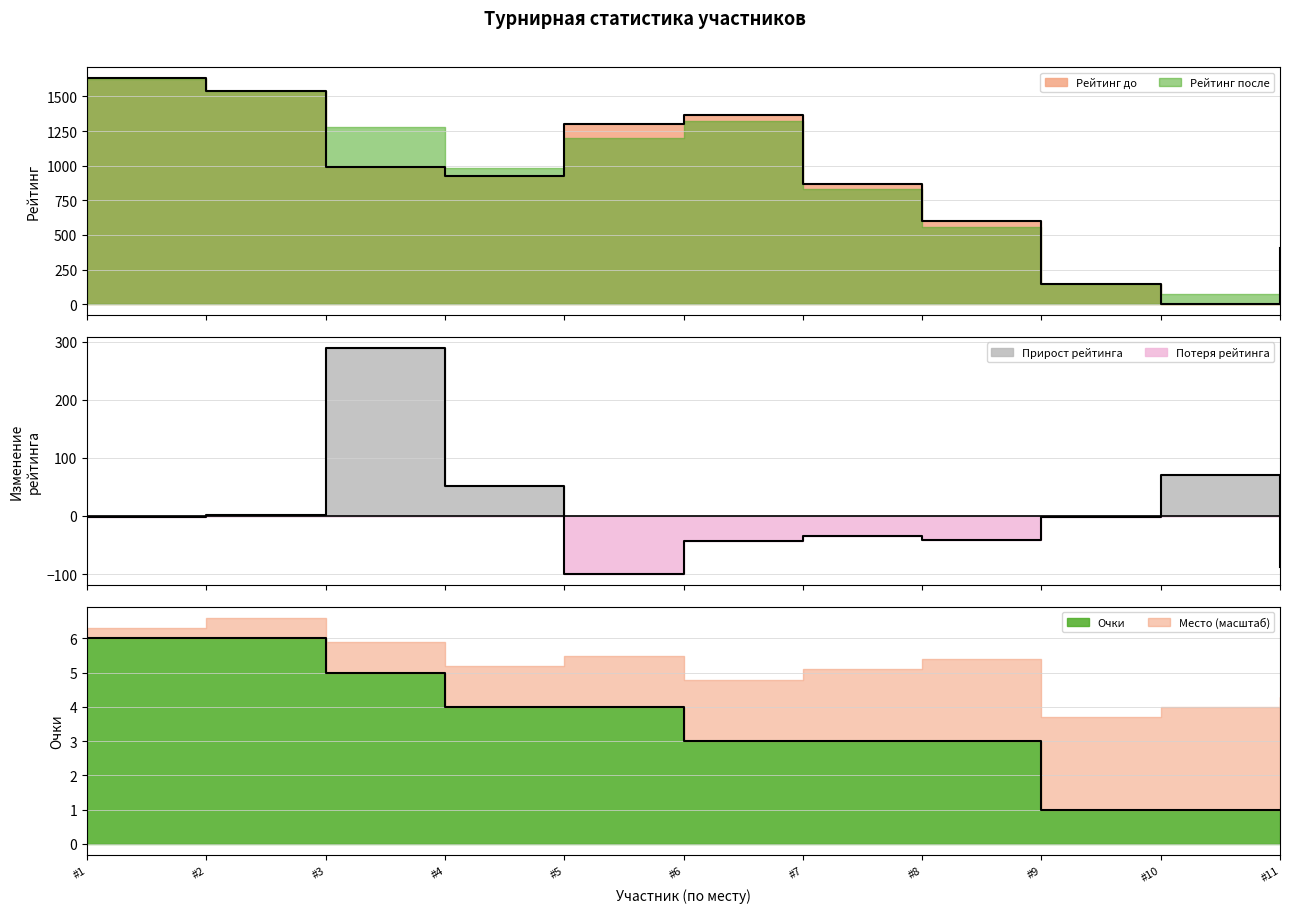

What is the difference between the maximum and minimum values in the Рейтинг до series?

1628